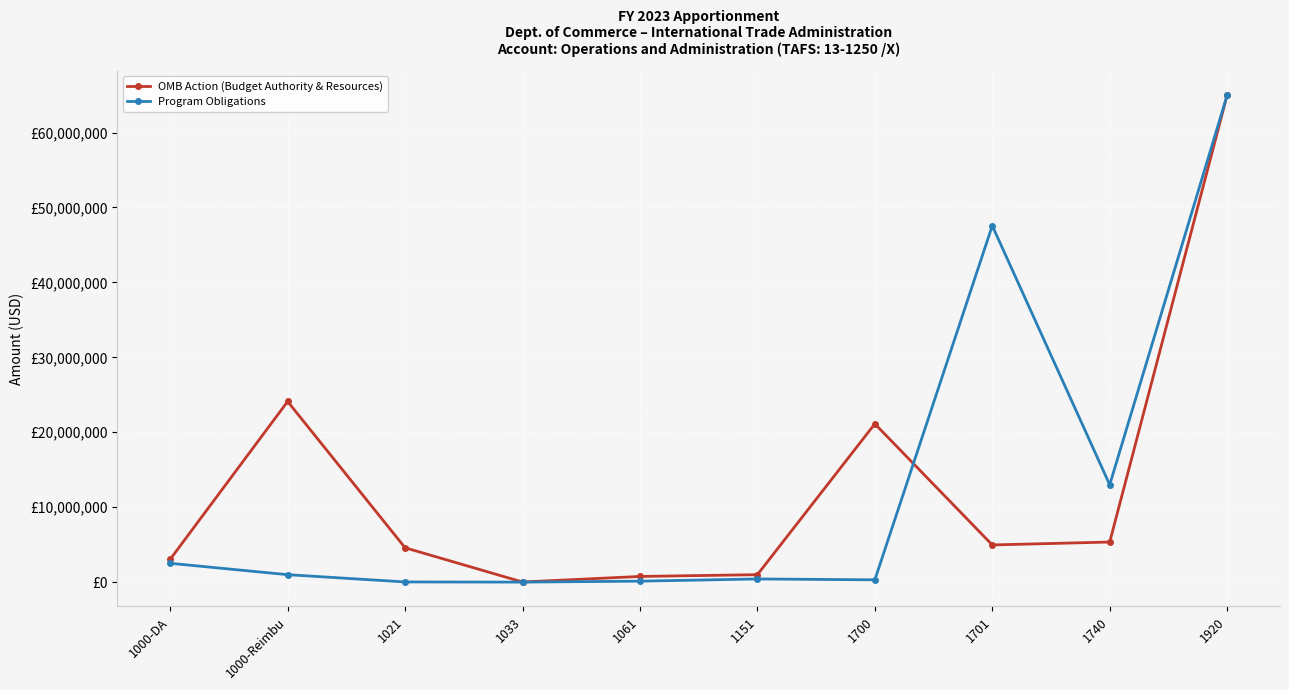

At 1151, list the series in order from largest to smallest.

OMB Action (Budget Authority & Resources), Program Obligations